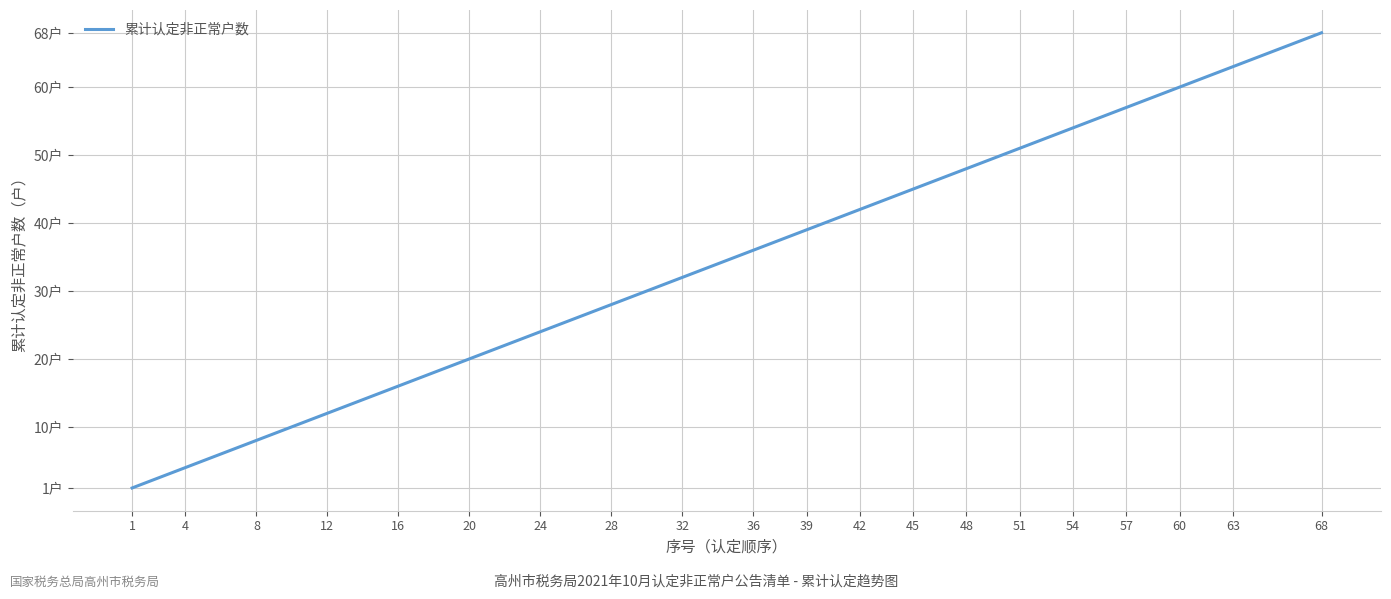

The value at 51 is 643. True or false?

False